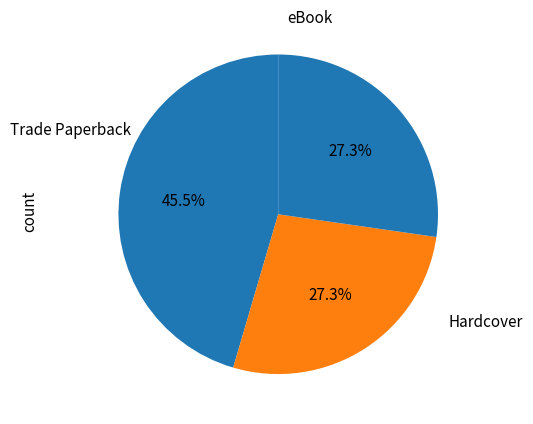

Count the number of slices in the pie.

3